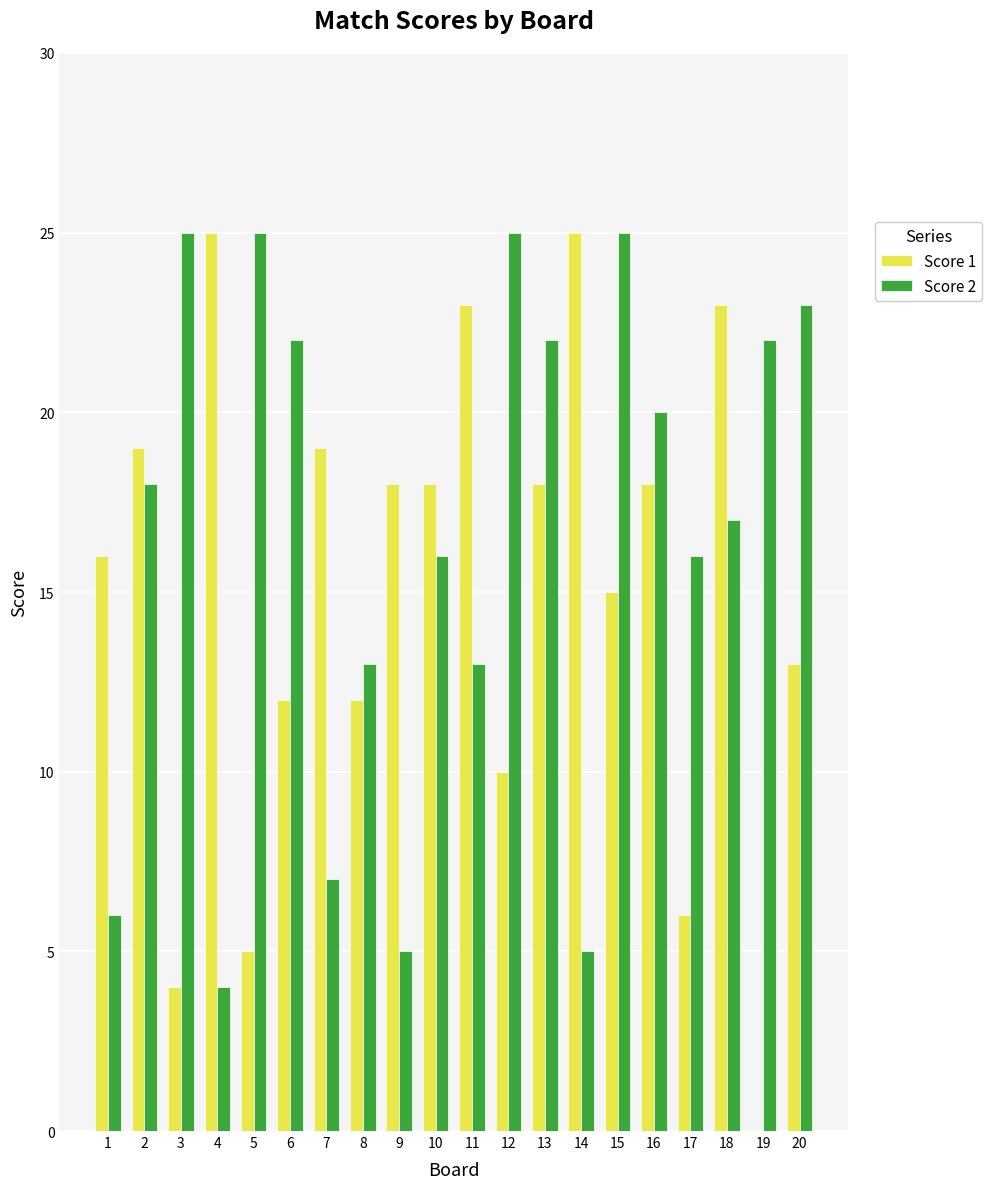

Where does the Score 1 series first go above 18?

2